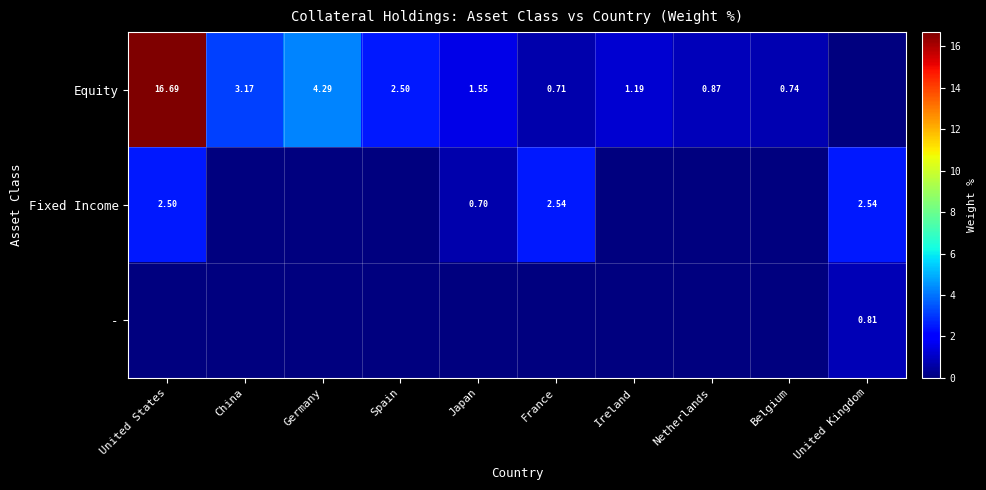

What is the spread (max minus min) of values at Netherlands?

0.9